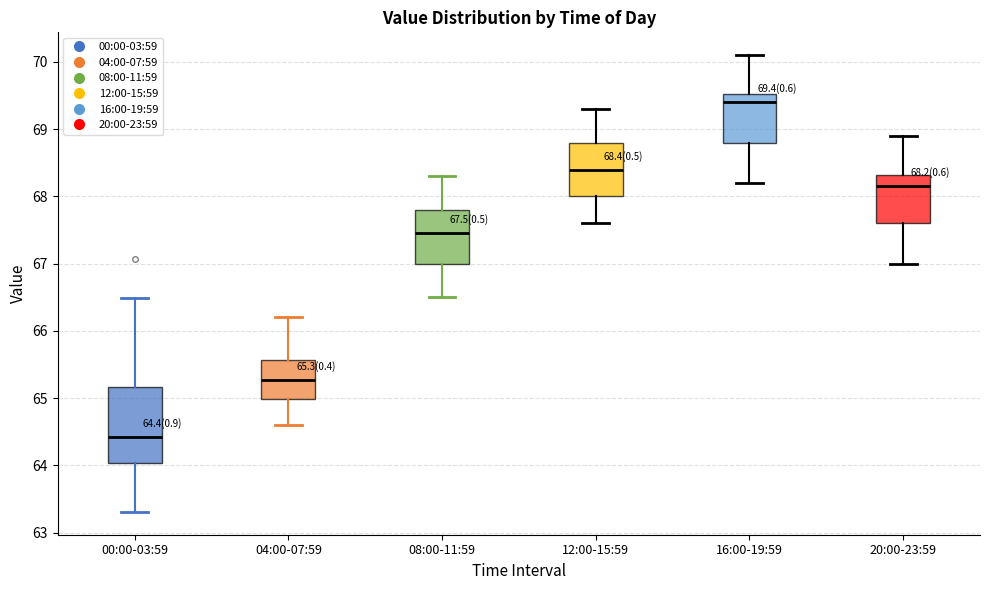

Which box's median line is the highest?

16:00-19:59